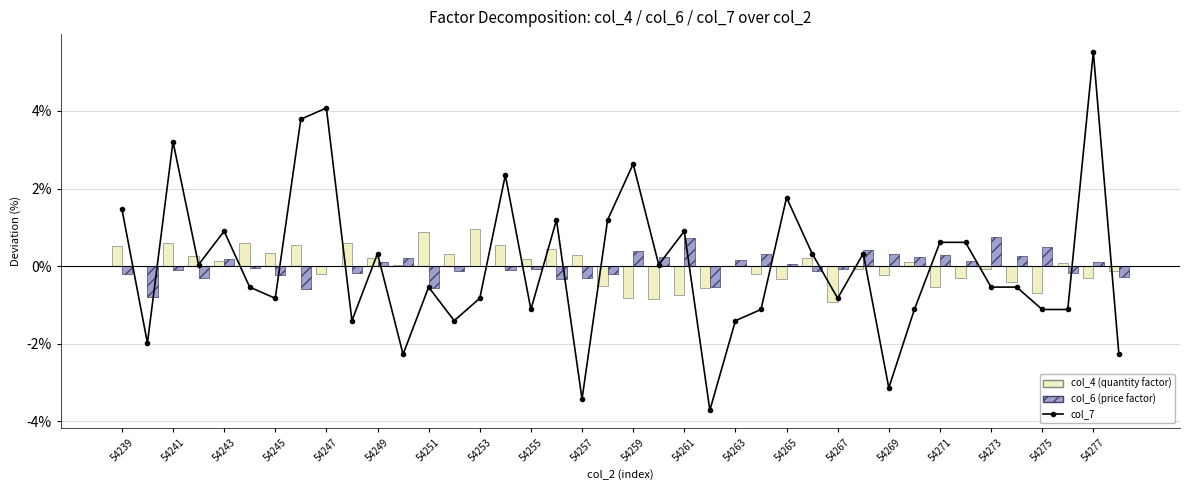

Is the value of col_6 (price factor) at 54251 greater than the value of col_7 (line) at 54245?

Yes